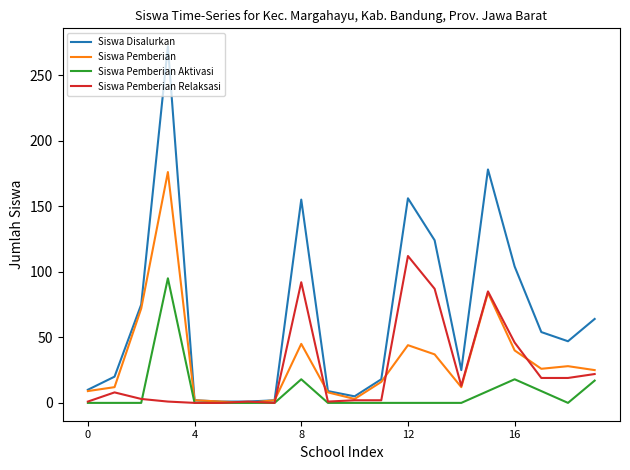

List the series in order of their peak value, highest first.

Siswa Disalurkan, Siswa Pemberian, Siswa Pemberian Relaksasi, Siswa Pemberian Aktivasi